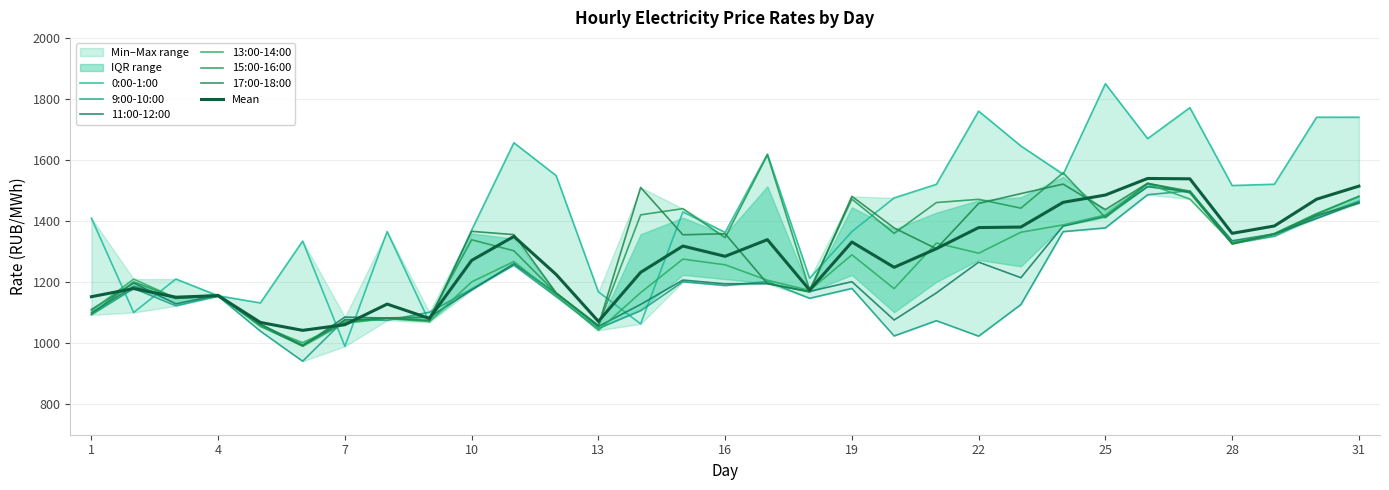

What is the maximum value shown in the chart?

1849.8